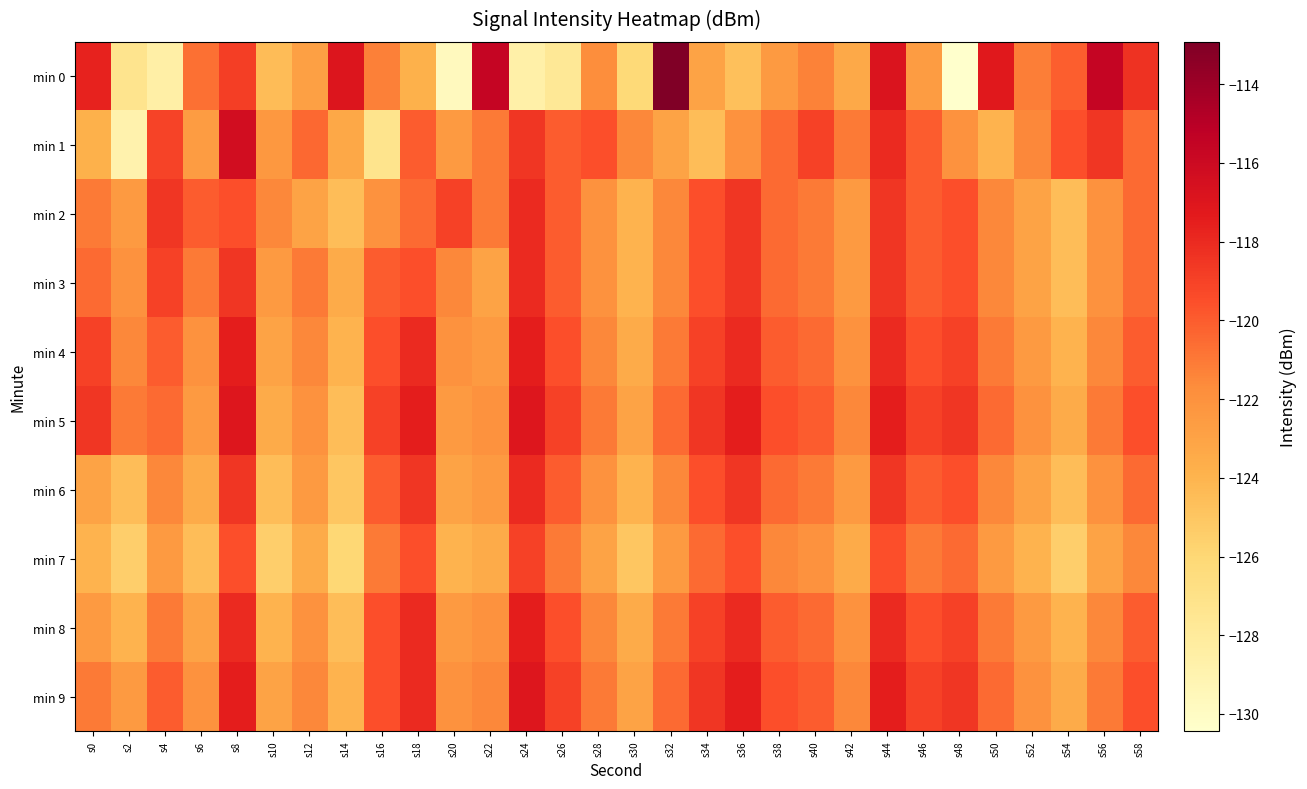

How many data points does each series have?

30